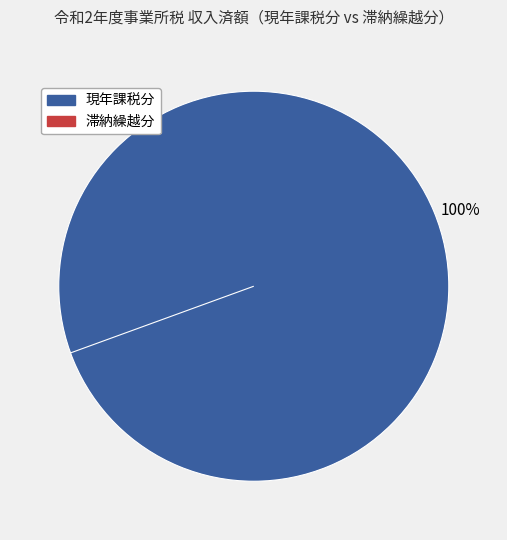

Is there any slice that represents more than half of the pie?

Yes